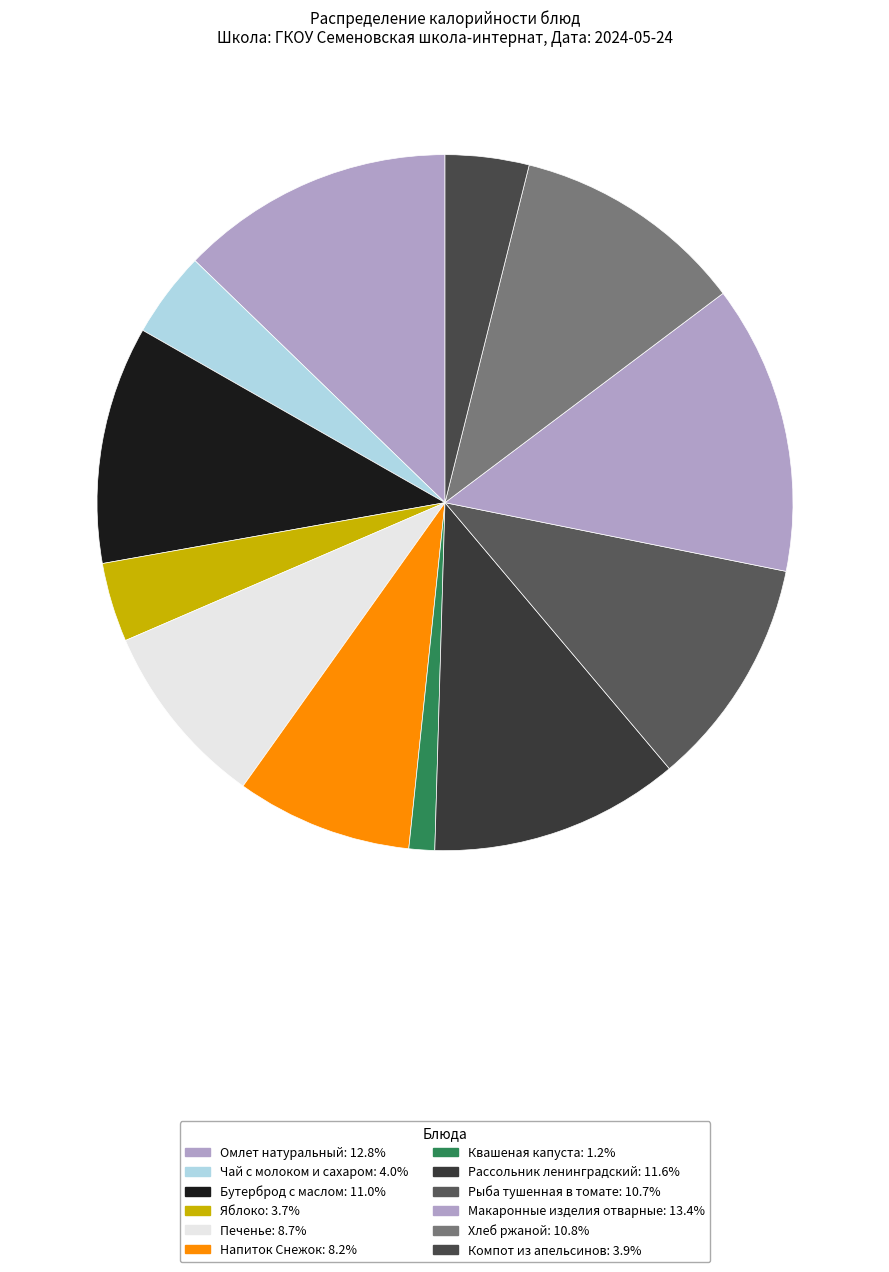

How many segments does this pie chart have?

12